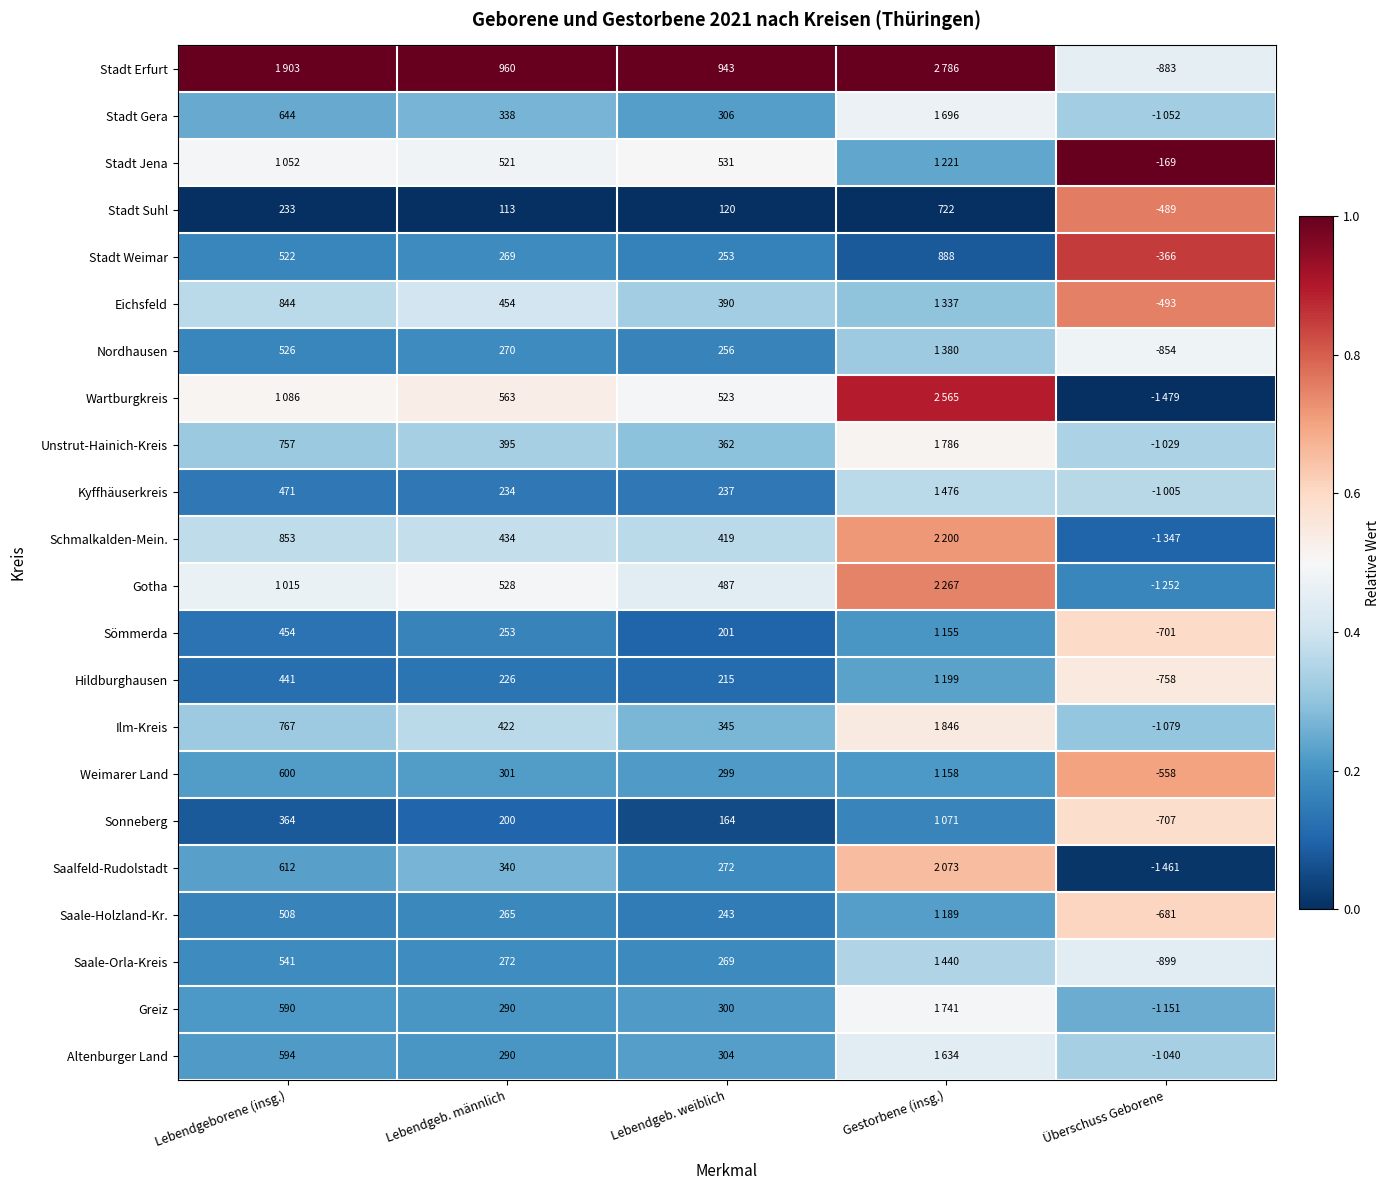

Between Lebendgeb. männlich and Lebendgeb. weiblich, which series saw the biggest shift?

Ilm-Kreis